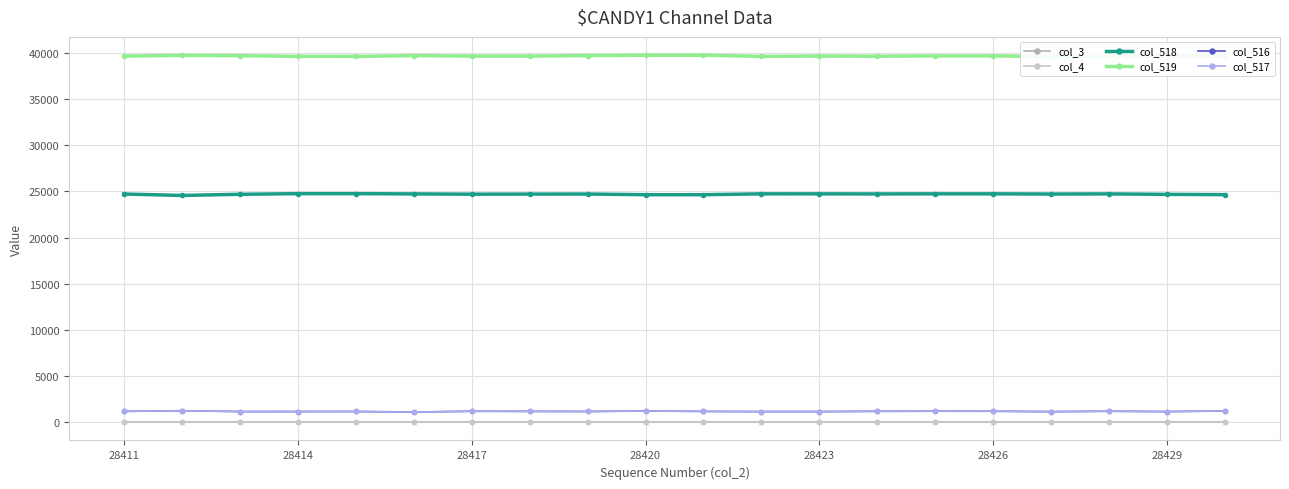

Is the value of col_3 at 14 greater than the value of col_518 at 28432?

No